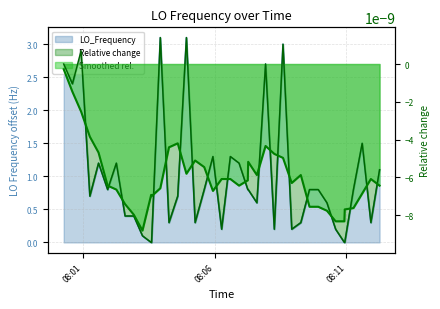

How many lines are shown in the chart?

1